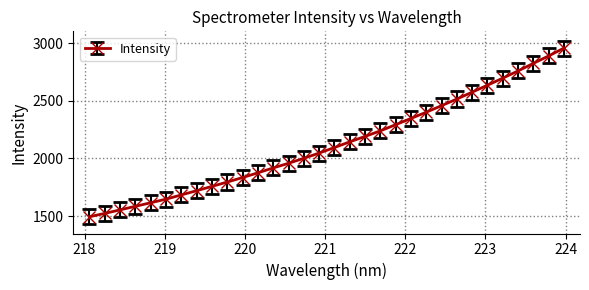

What is the sum of all values?

68045.6